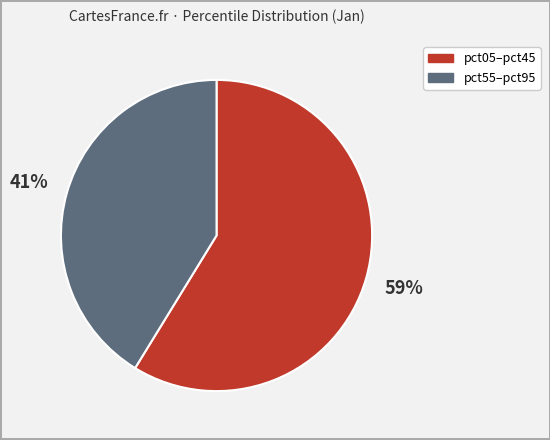

Which category has the smallest portion of the pie?

pct55–pct95